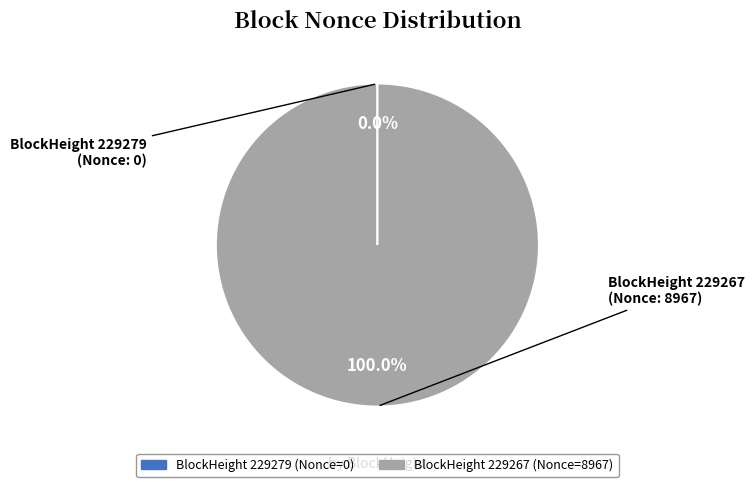

Is there any slice that represents more than half of the pie?

Yes